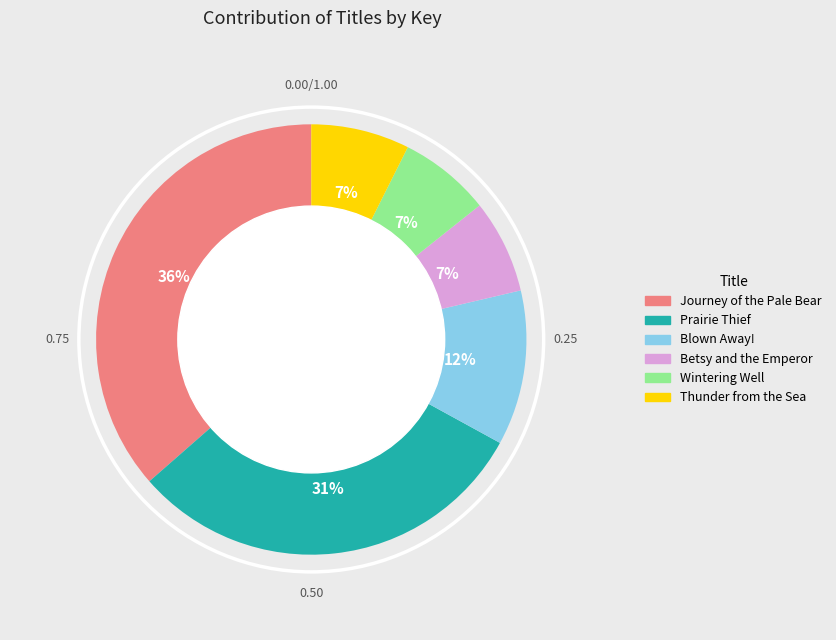

How many segments does this pie chart have?

6